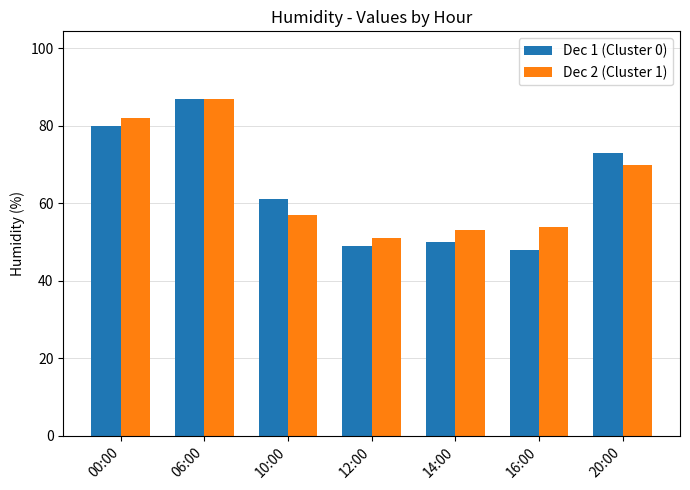

What is the sum of the Dec 2 (Cluster 1) values at 20:00 and 06:00?

157